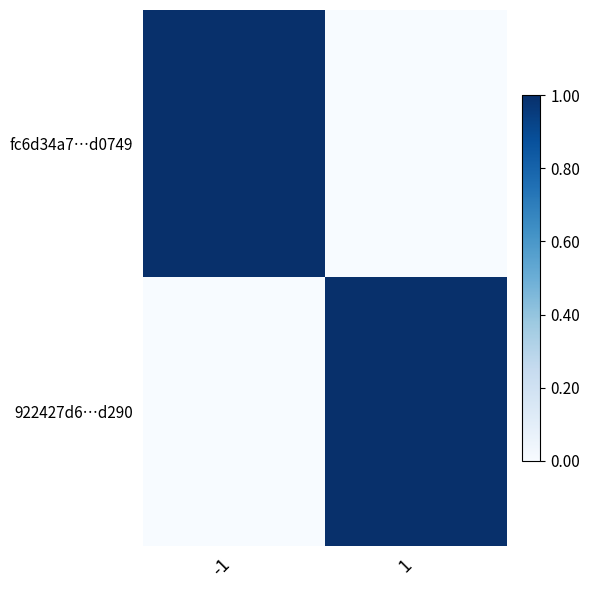

What is the total value across all series at -1?

1.0